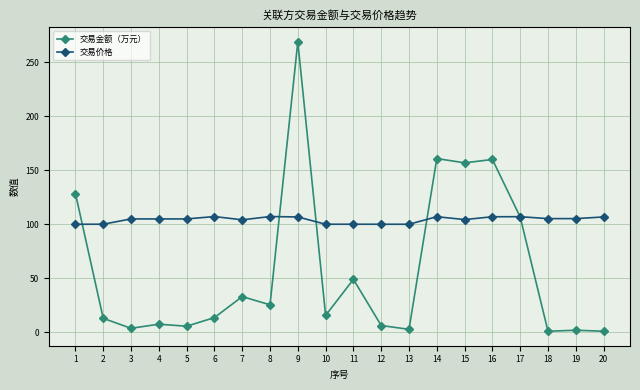

True or false: 交易金额（万元） and 交易价格 cross at least once.

True